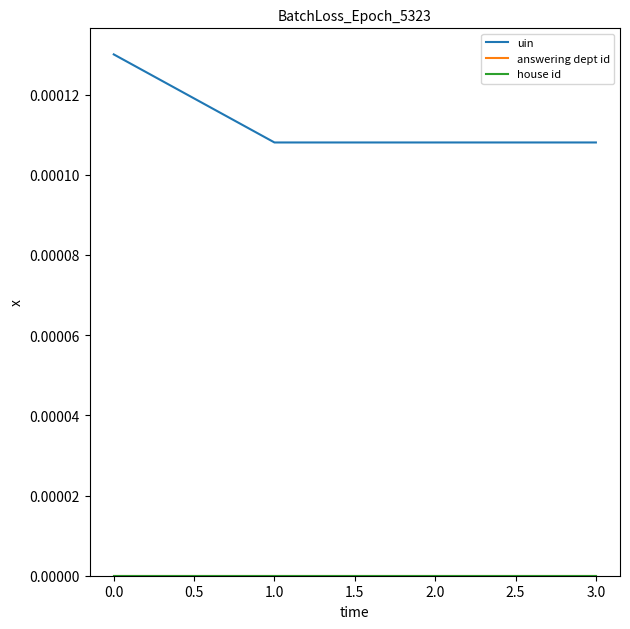

Between 0.0 and 3.0, which series saw the biggest shift?

uin